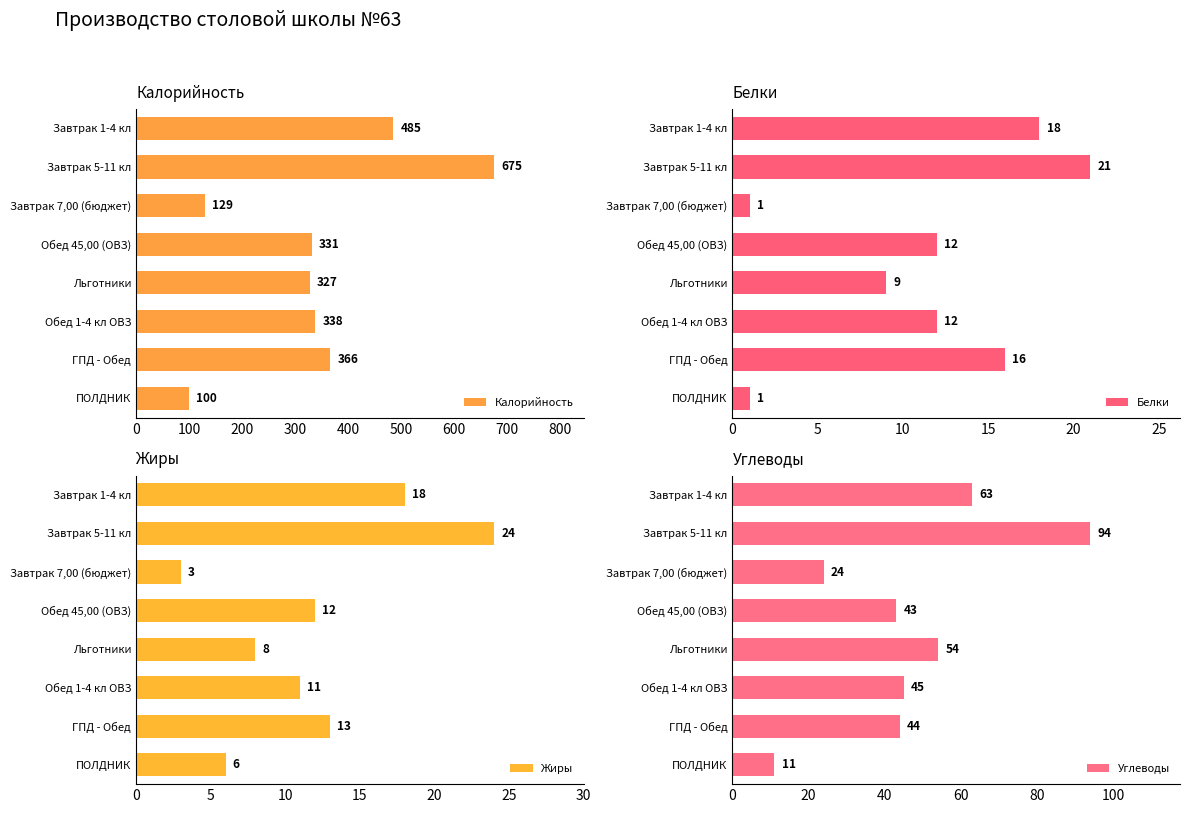

Reading left to right, extract all data points from this chart.

Калорийность: 485	675	129	331	327	338	366	100
Белки: 18	21	1	12	9	12	16	1
Жиры: 18	24	3	12	8	11	13	6
Углеводы: 63	94	24	43	54	45	44	11